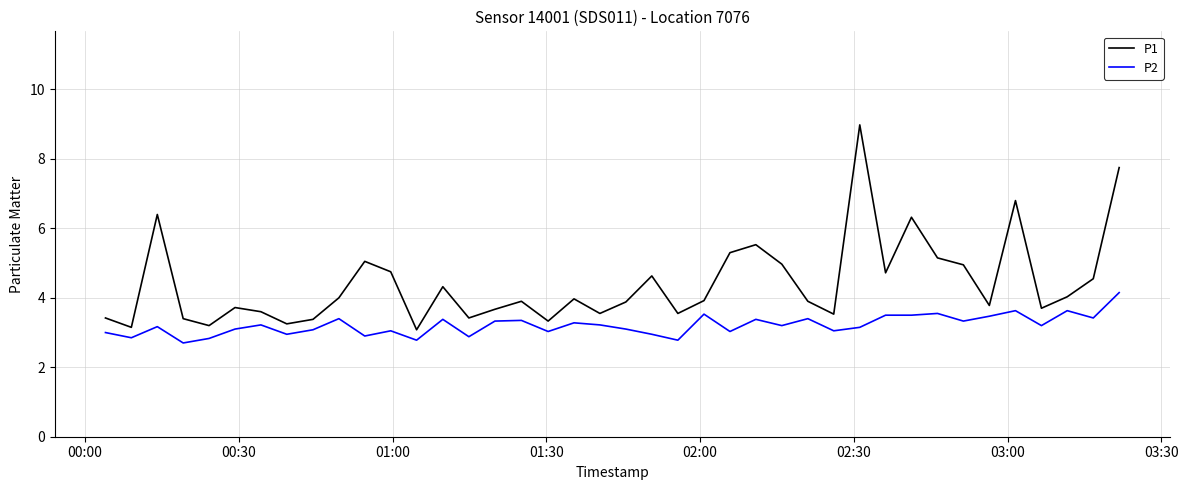

What is the difference between the maximum and minimum values in the P1 series?

5.9